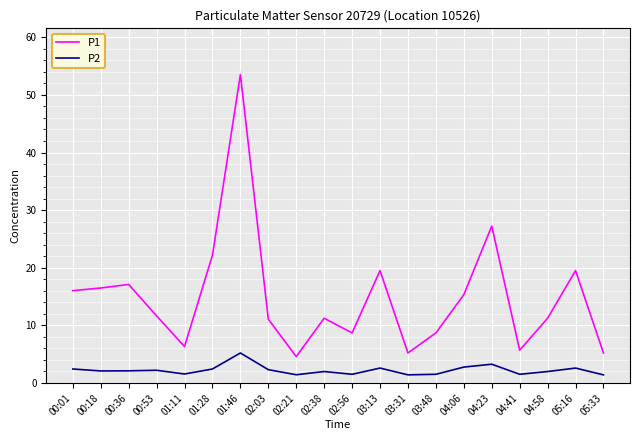

Count the number of categories in the chart.

20